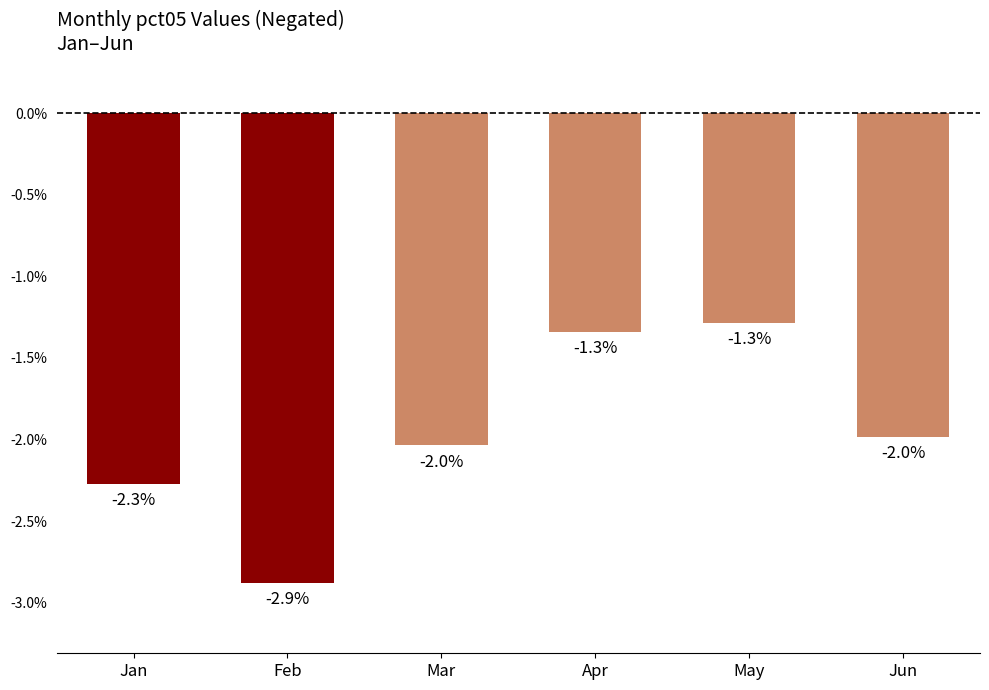

Which label corresponds to the smallest value in the chart?

Feb